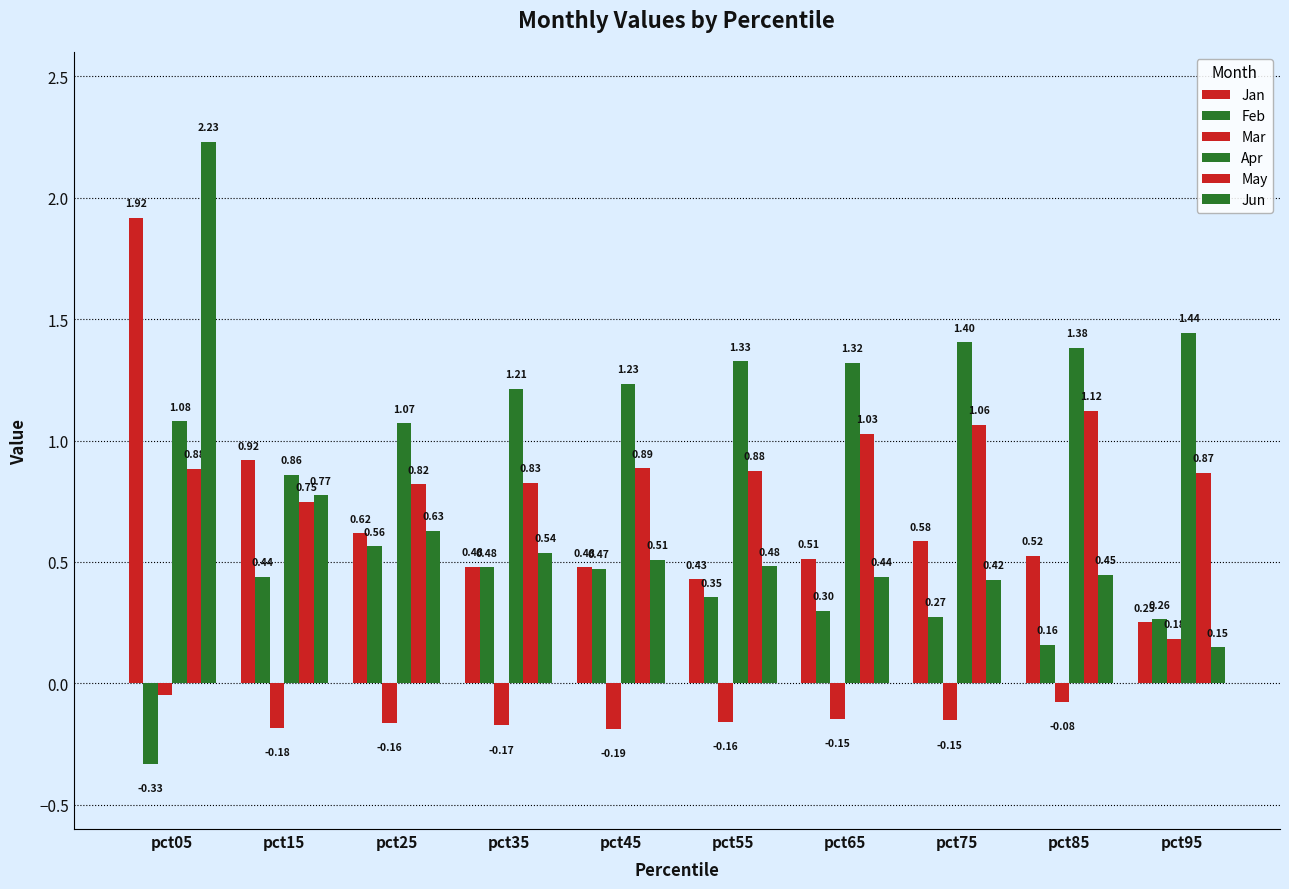

What is the value of the Mar bar at the 7th from the left?

-0.1